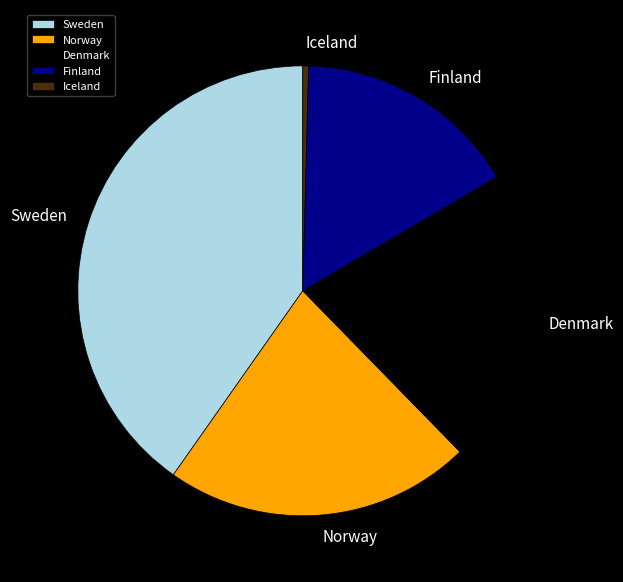

What is the ratio of the value at Norway to the value at Finland?

1.4